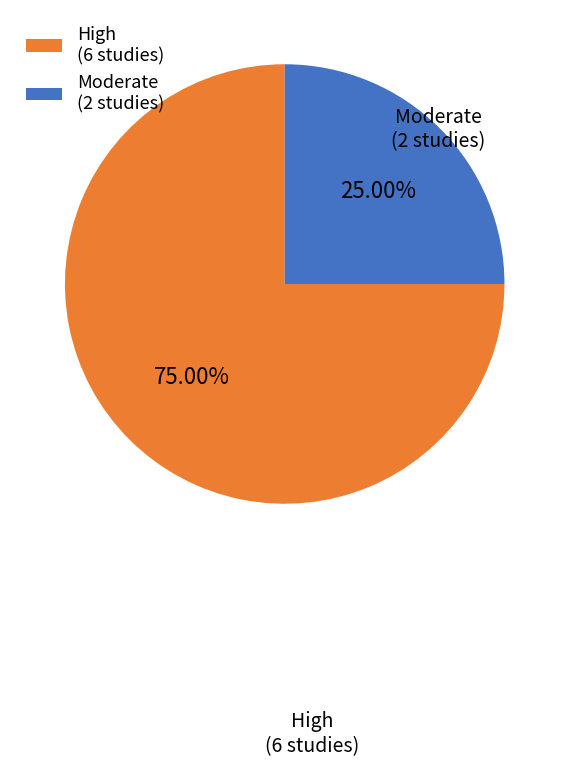

Is High the majority of the pie?

Yes